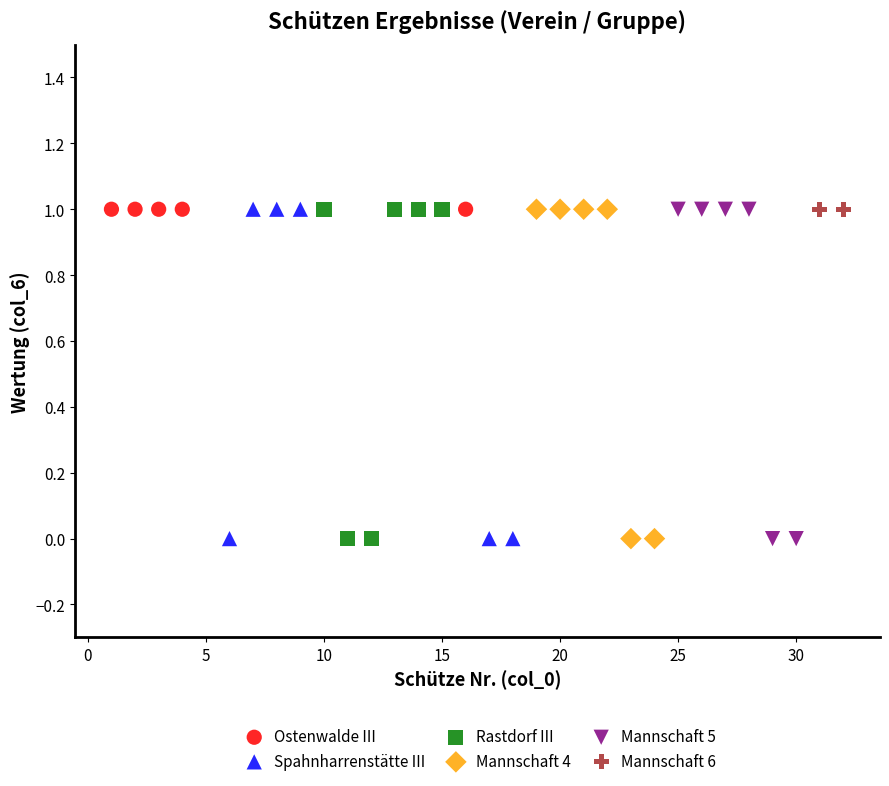

What are all the series names shown in the legend?

Ostenwalde III, Spahnharrenstätte III, Rastdorf III, Mannschaft 4, Mannschaft 5, Mannschaft 6